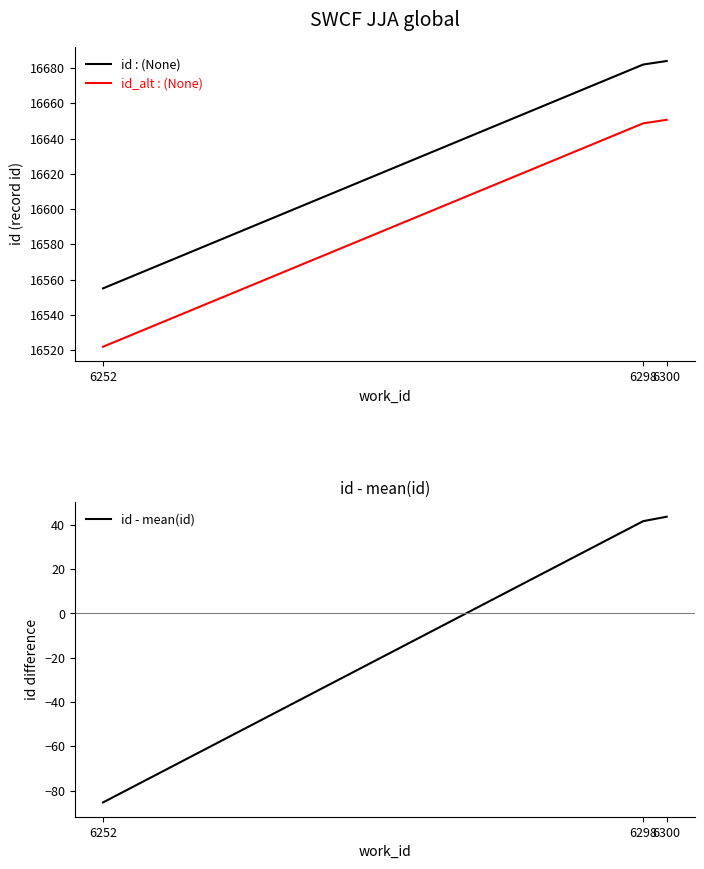

How many values in the id - mean(id) series are below 41?

1